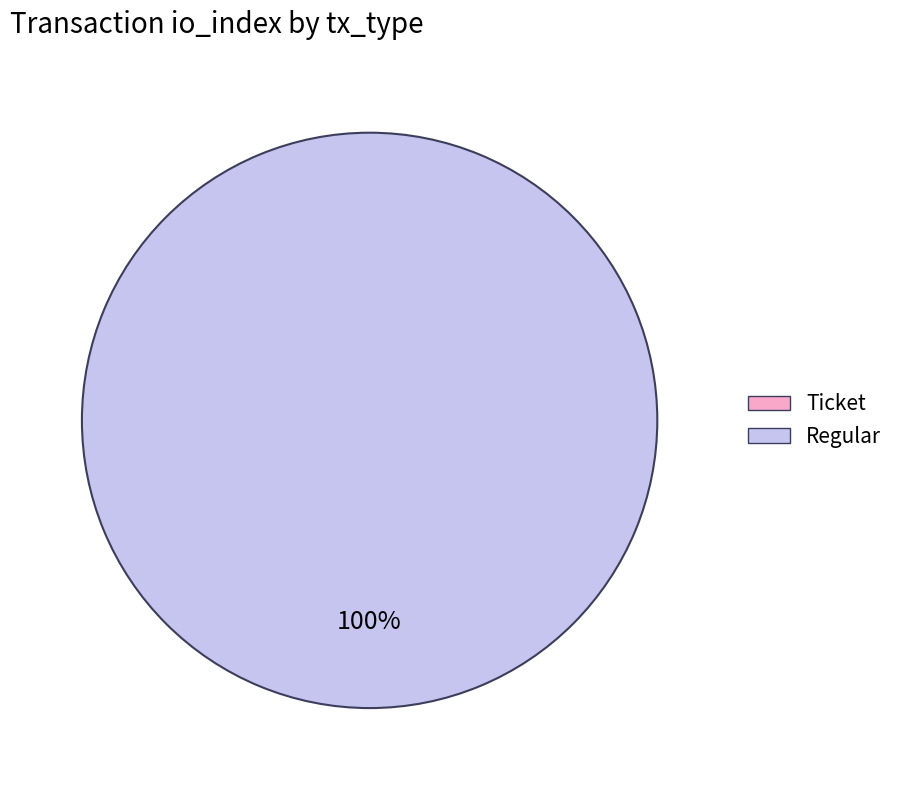

Between Ticket and Regular, which is larger?

Regular